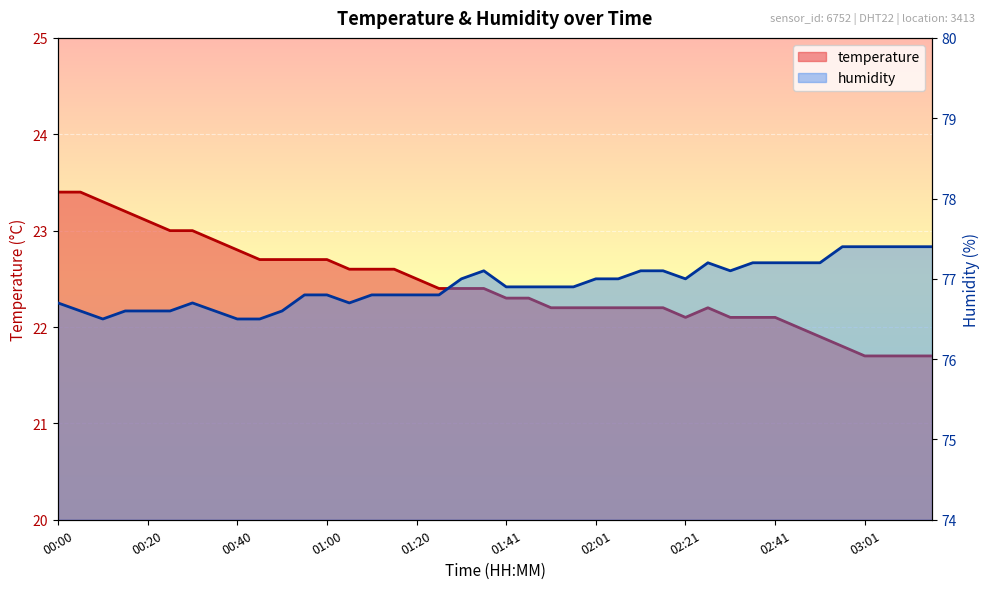

What is the difference between the temperature values at 02:51 and 02:36?

0.2